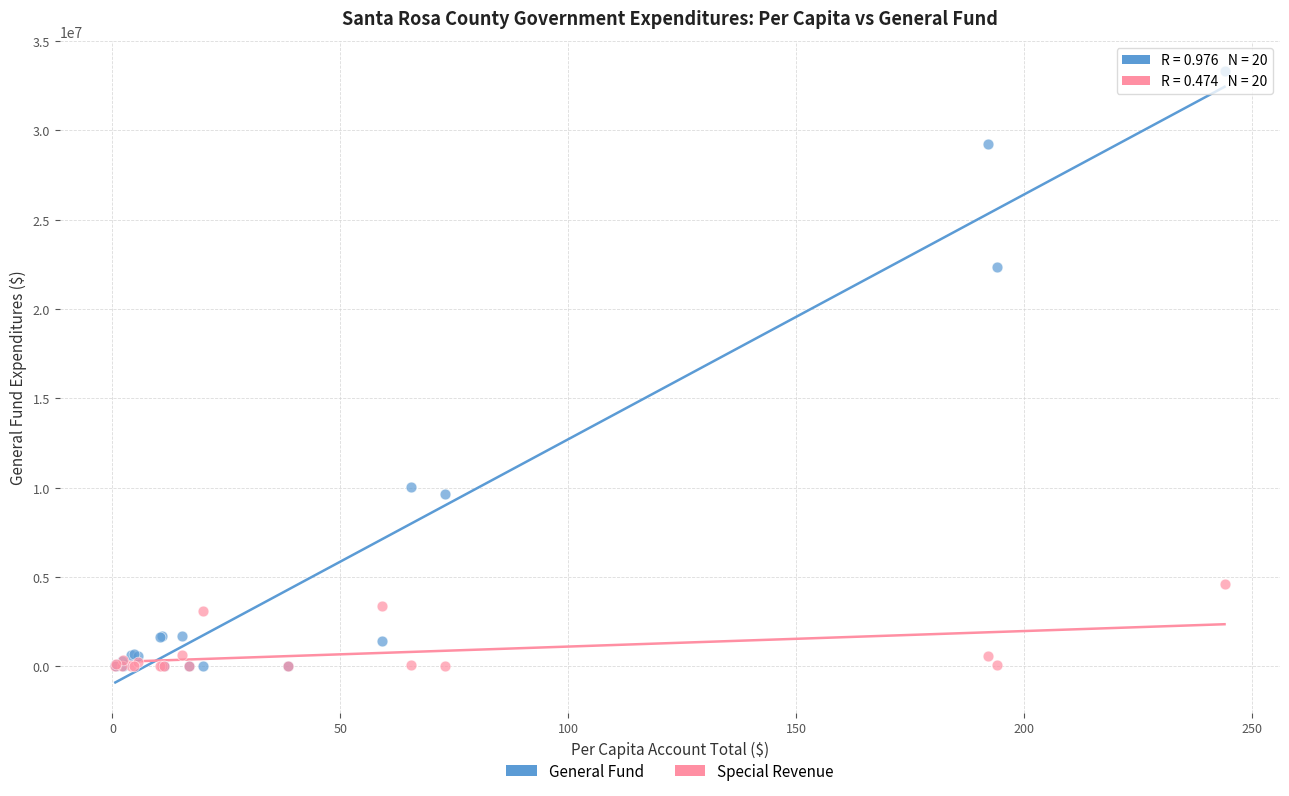

Across all series, what Y value is closest to 16649663?

22330764